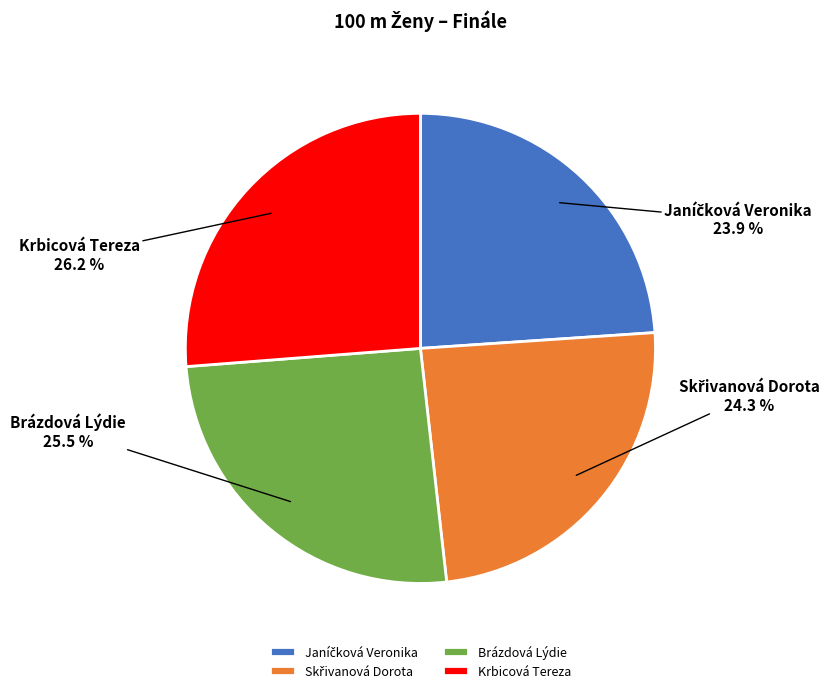

The Krbicová Tereza slice represents 36% of the pie. True or false?

False